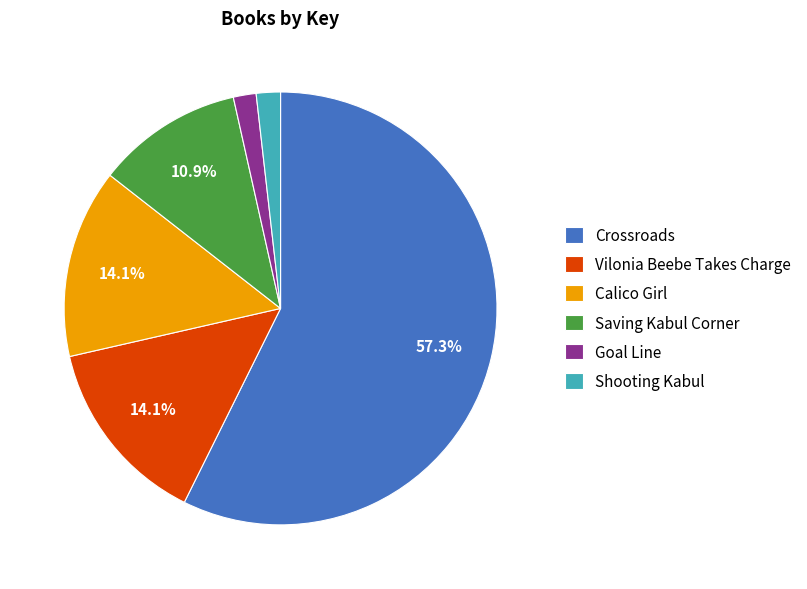

What is the ratio of the value at Calico Girl to the value at Saving Kabul Corner?

1.3